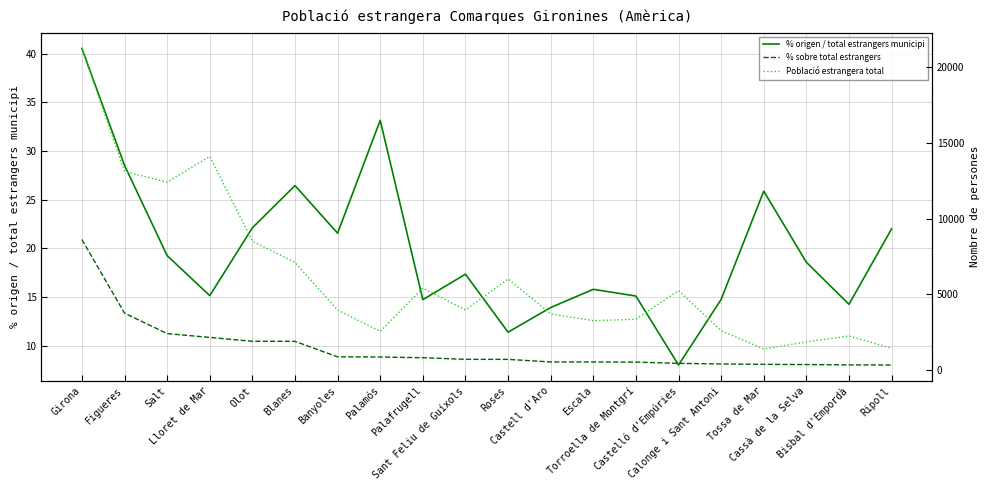

How many lines are shown in the chart?

3